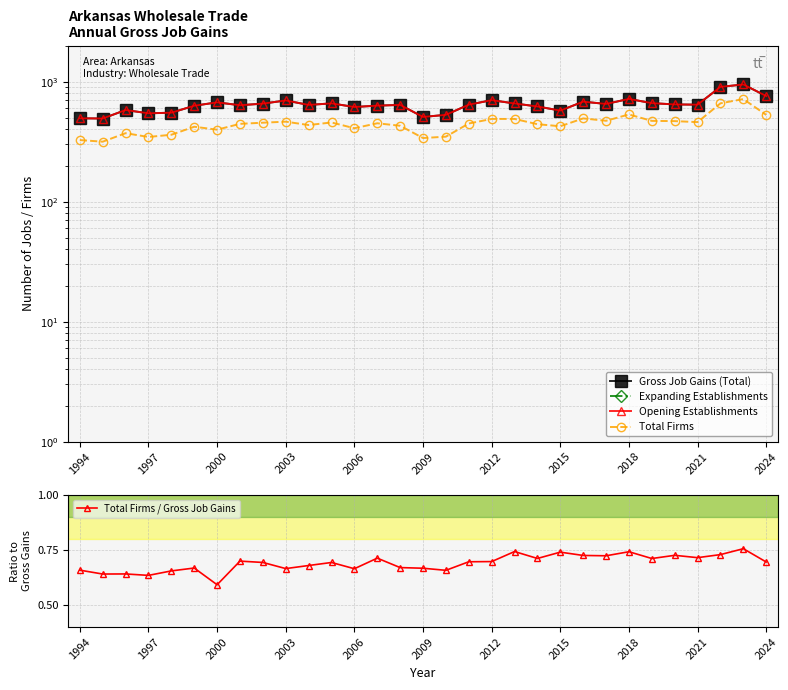

What is the minimum value for Total Firms?

316.0